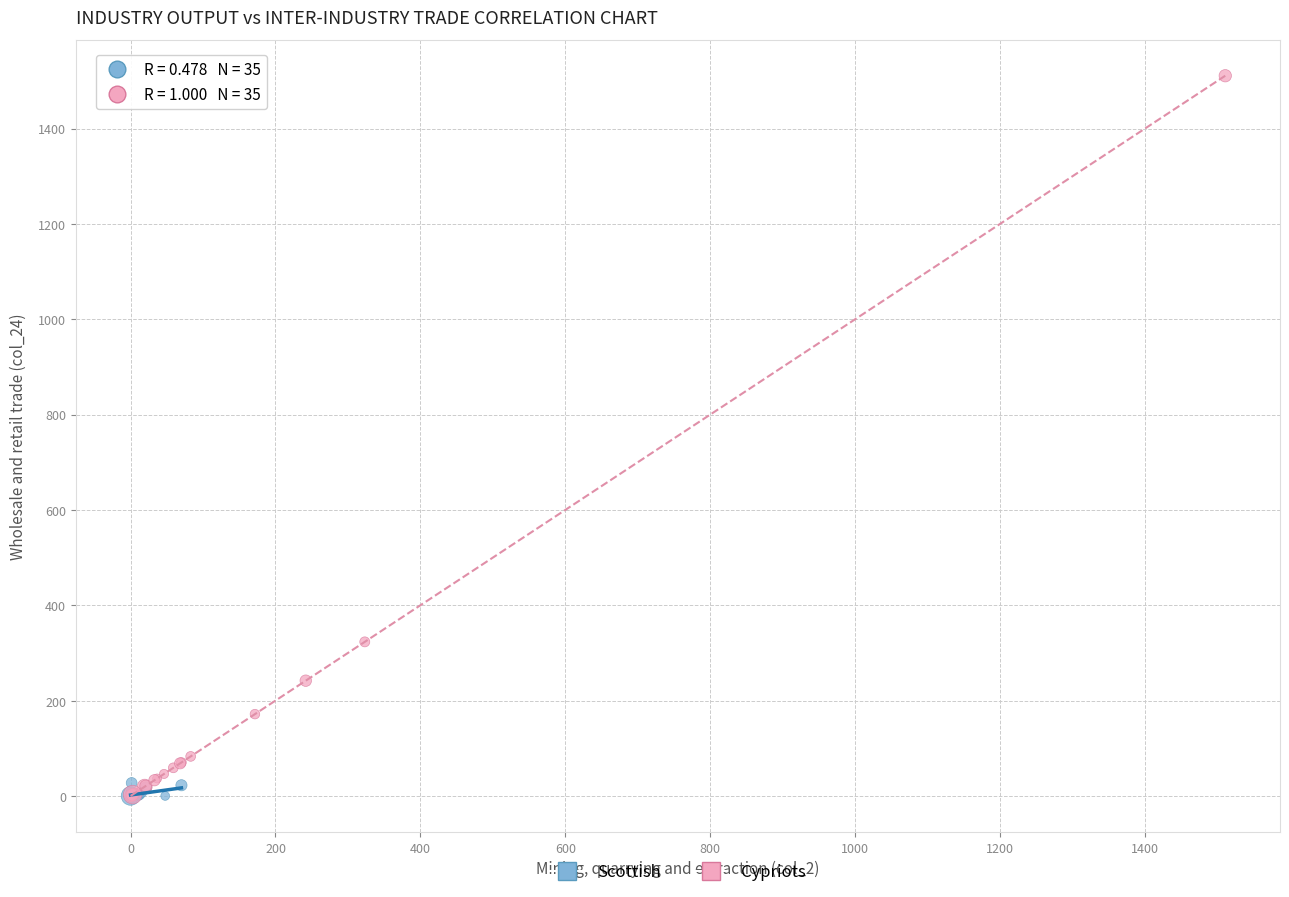

Which series has the largest Y range (max minus min)?

Cypriots